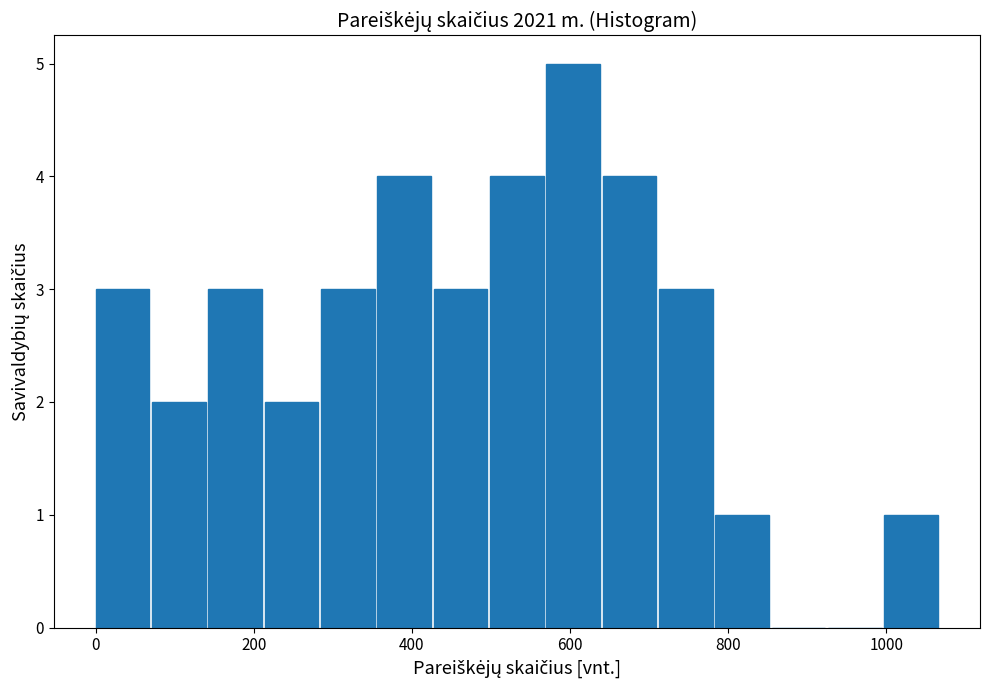

Around what value on the x-axis is the tallest bar? Give the approximate position of its centre, as read against the axis.

600